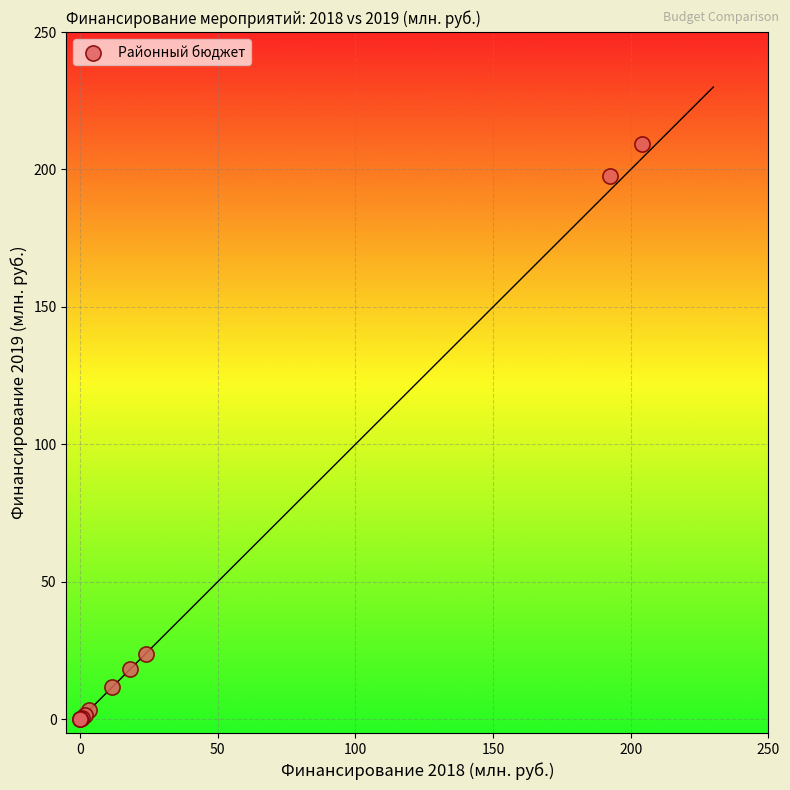

What Y value in the scatter plot is closest to 104?

23.9